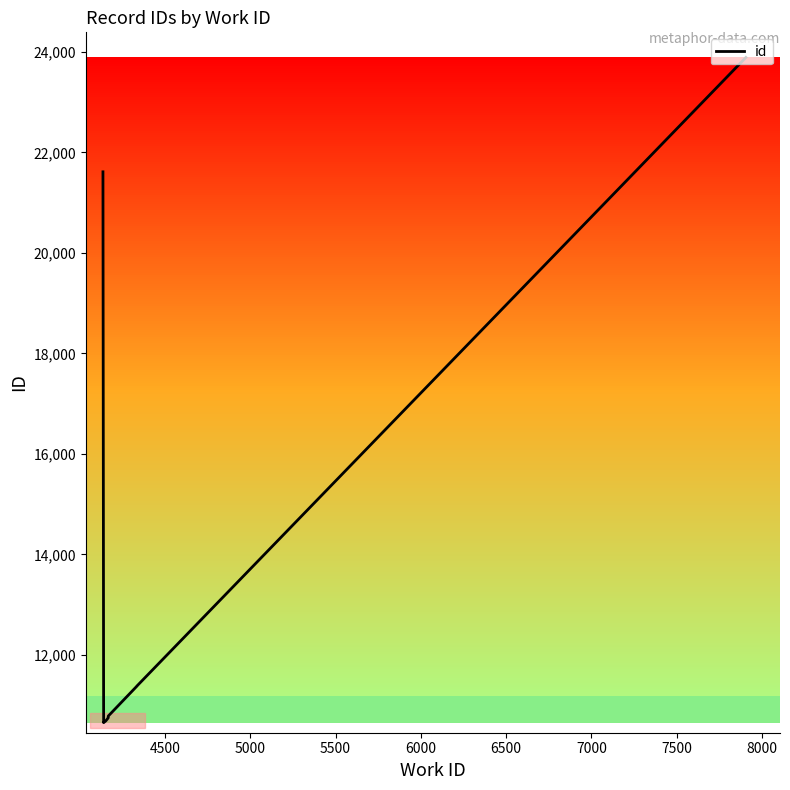

What is the difference between the second highest and minimum values?

10963